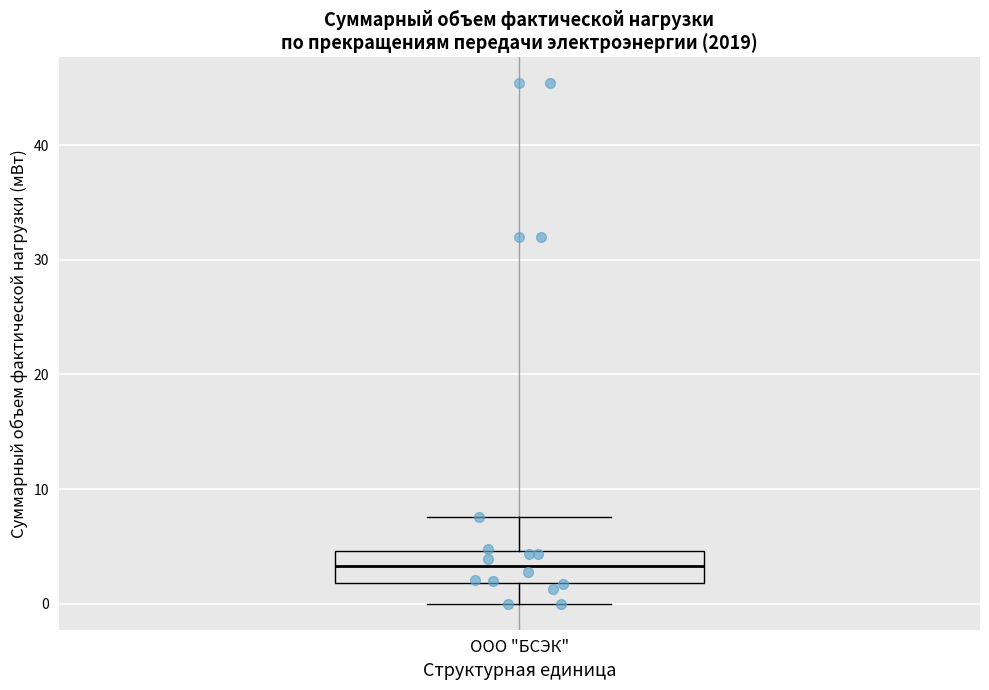

Where does the median line of the box for ООО "БСЭК" sit on the y-axis? The values are not printed on the chart, so give them approximately, as read against the axis.

3